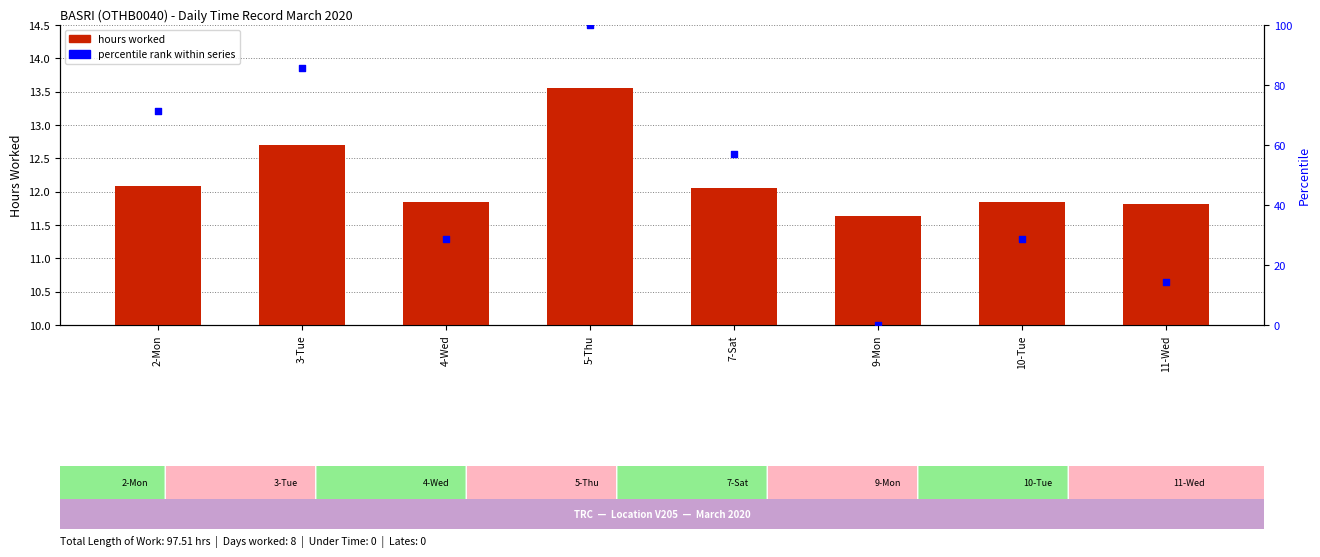

What is the total value across all series at 9-Mon?

11.6